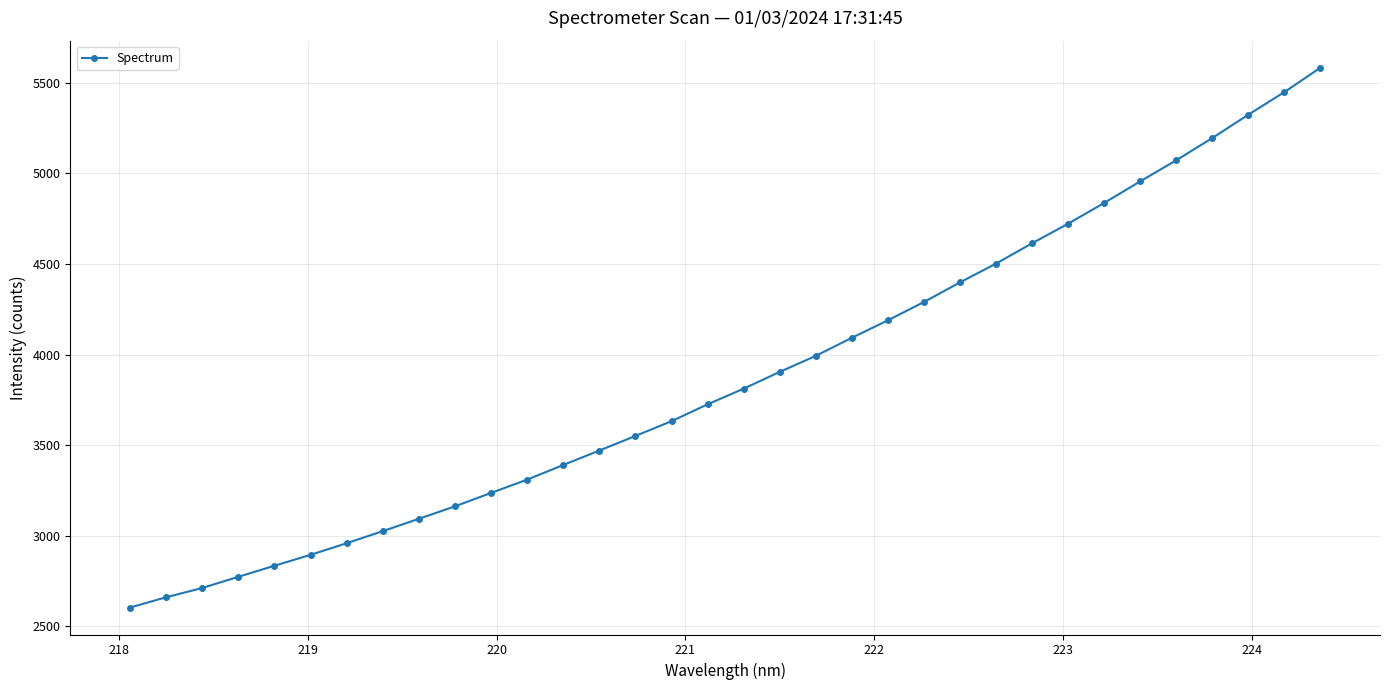

What is the minimum value shown in the chart?

2603.2